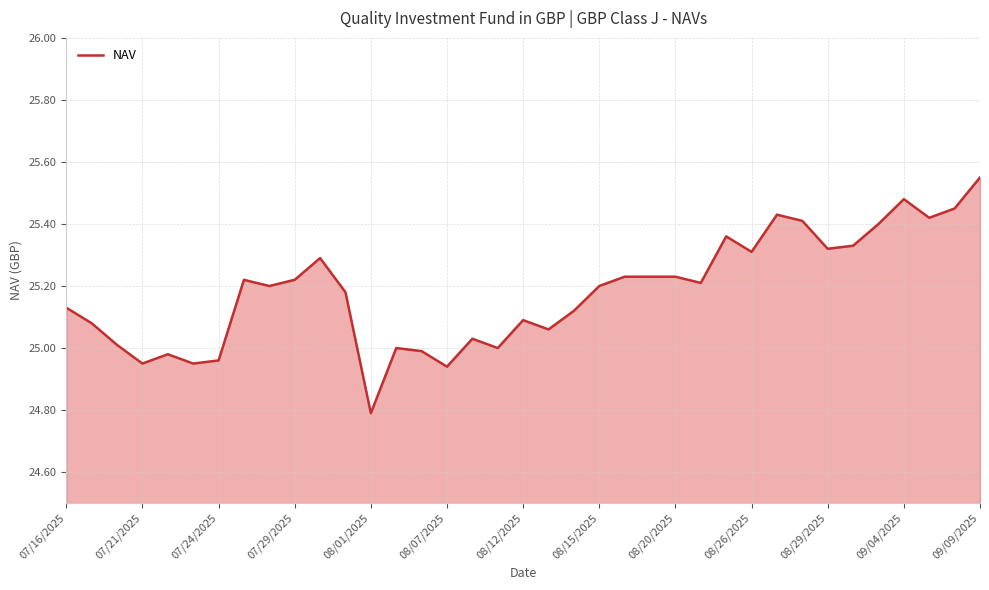

What is the smallest value displayed?

24.8